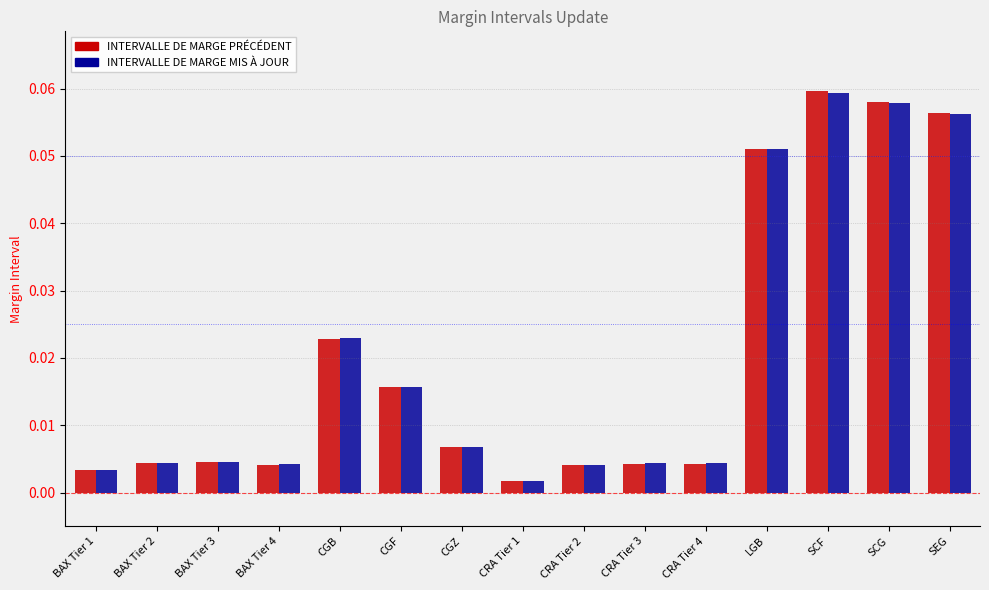

What is the sum of all INTERVALLE DE MARGE PRÉCÉDENT values?

0.3